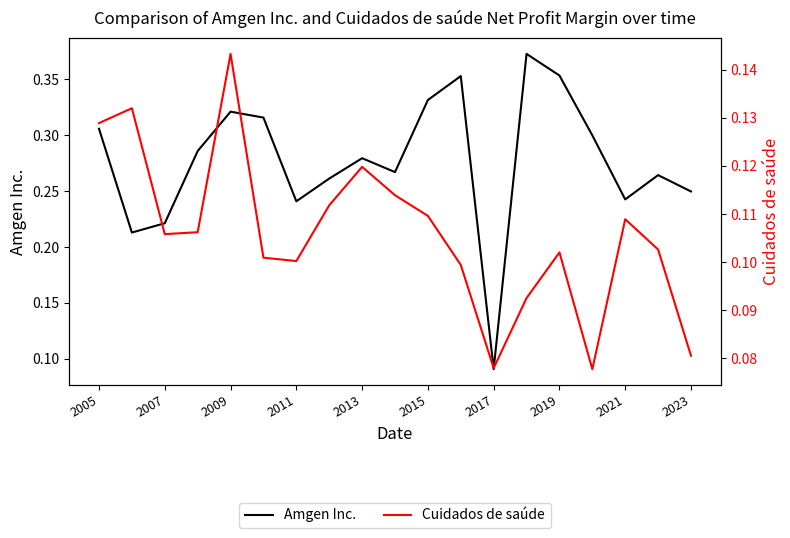

In Cuidados de saúde, how many points are higher than both neighbors (excluding endpoints)?

5